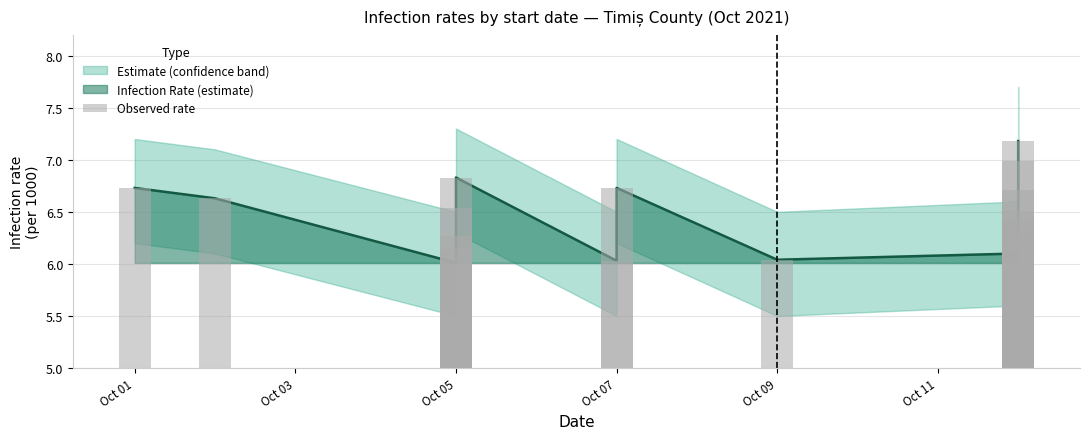

What is the value of the 1st bar from the left?

6.7